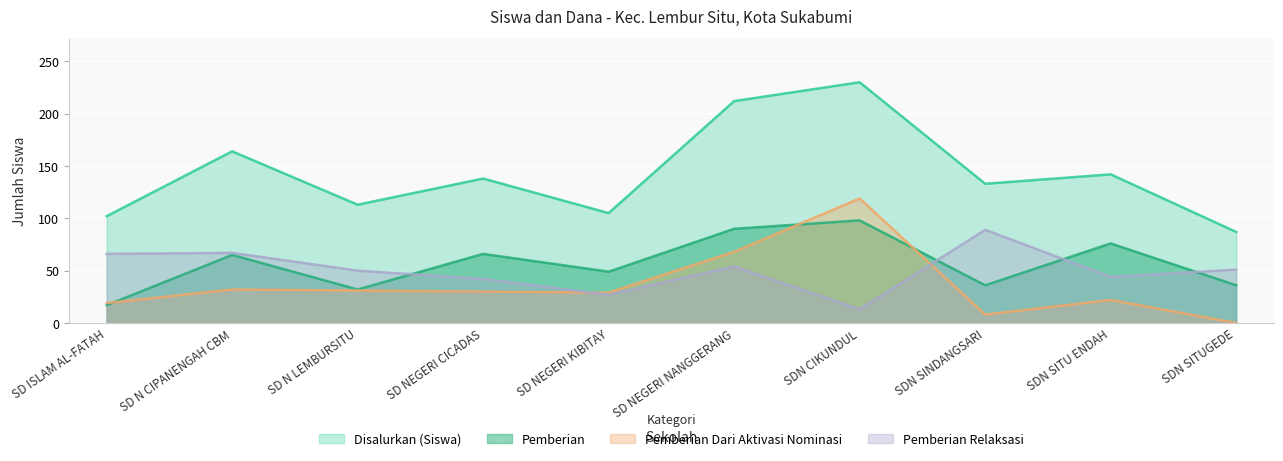

True or false: Pemberian Relaksasi has a value of 41 at SD NEGERI KIBITAY.

False